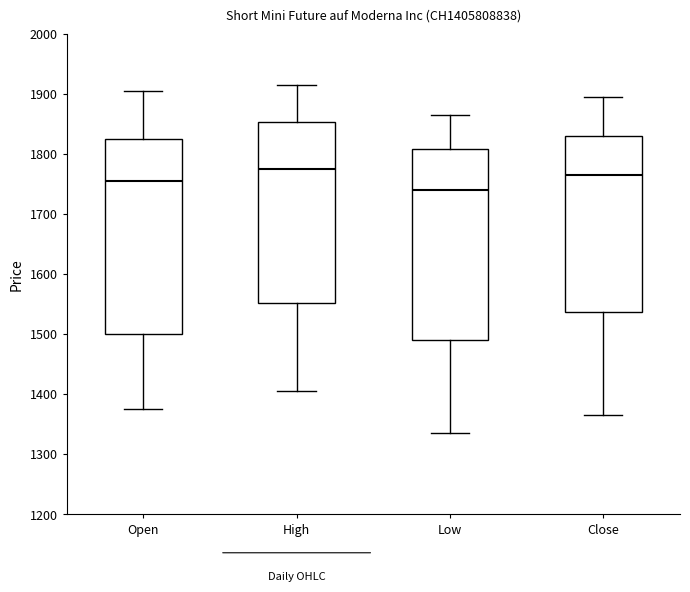

Reading left to right, transcribe this box plot: for each box, give where its median line is, the range the box spans, and where its two whiskers end, as read against the y-axis. The values are not printed on the chart, so give them approximately, as read against the axis.

Open: median 1760, box 1500 to 1830, whiskers 1380 to 1910
High: median 1780, box 1550 to 1850, whiskers 1410 to 1920
Low: median 1740, box 1490 to 1810, whiskers 1340 to 1870
Close: median 1770, box 1540 to 1830, whiskers 1370 to 1900